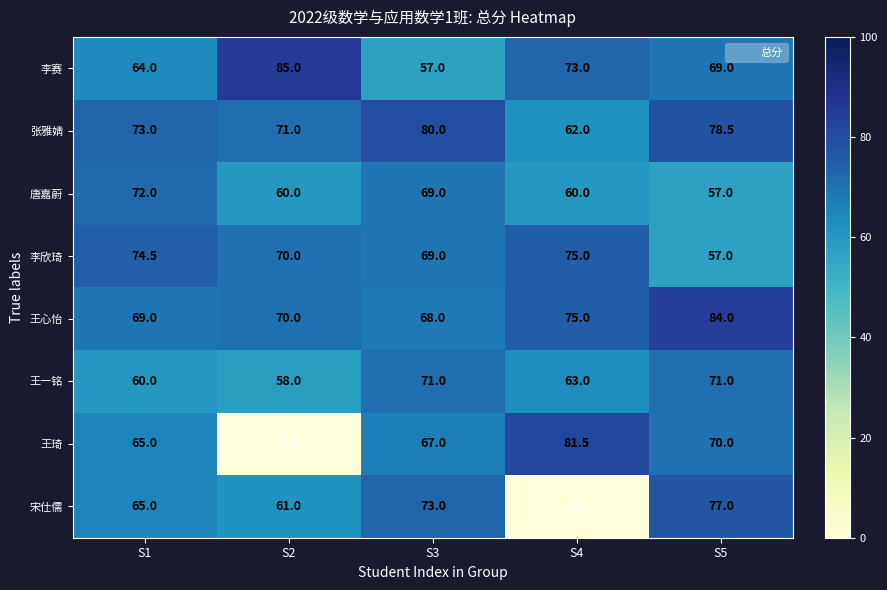

What is the total value across all series at S4?

489.5